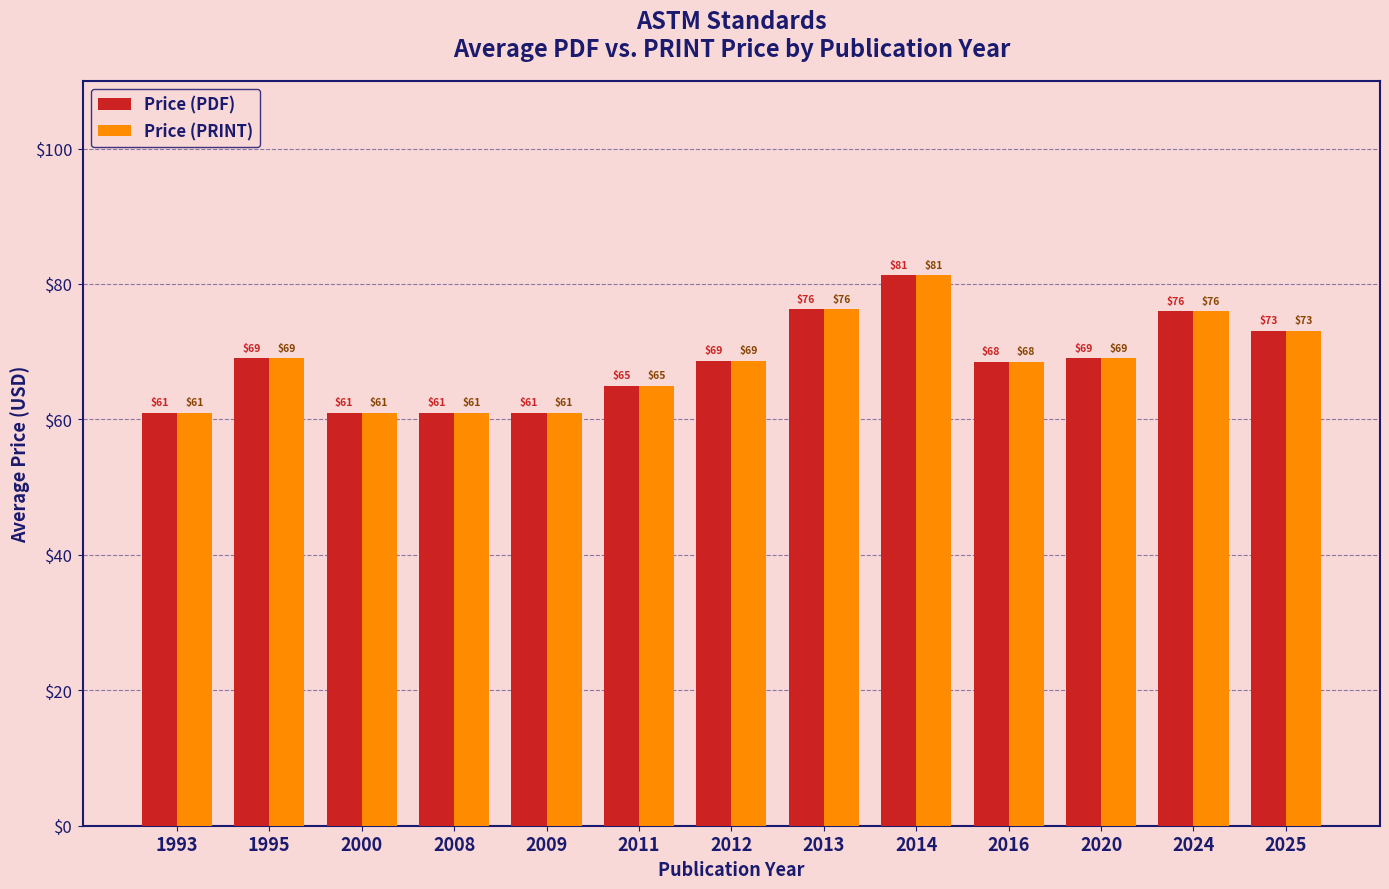

True or false: Price (PDF) has a value of 47.8 at 2013.

False